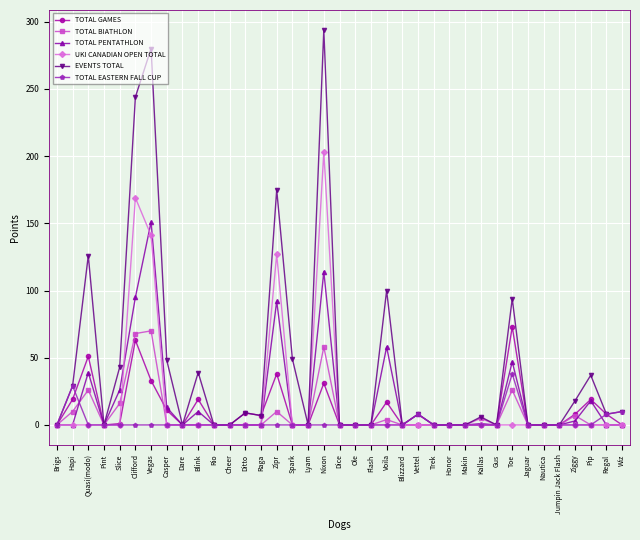

What is the difference between the EVENTS TOTAL values at Dice and Wiz?

10